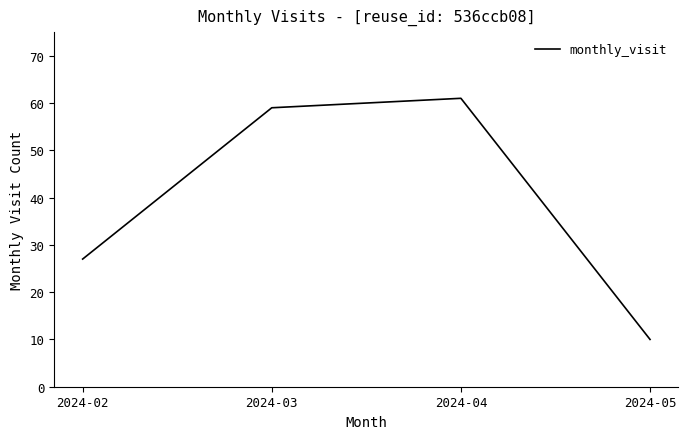

Is it true that the value at 2024-04 is 100?

False